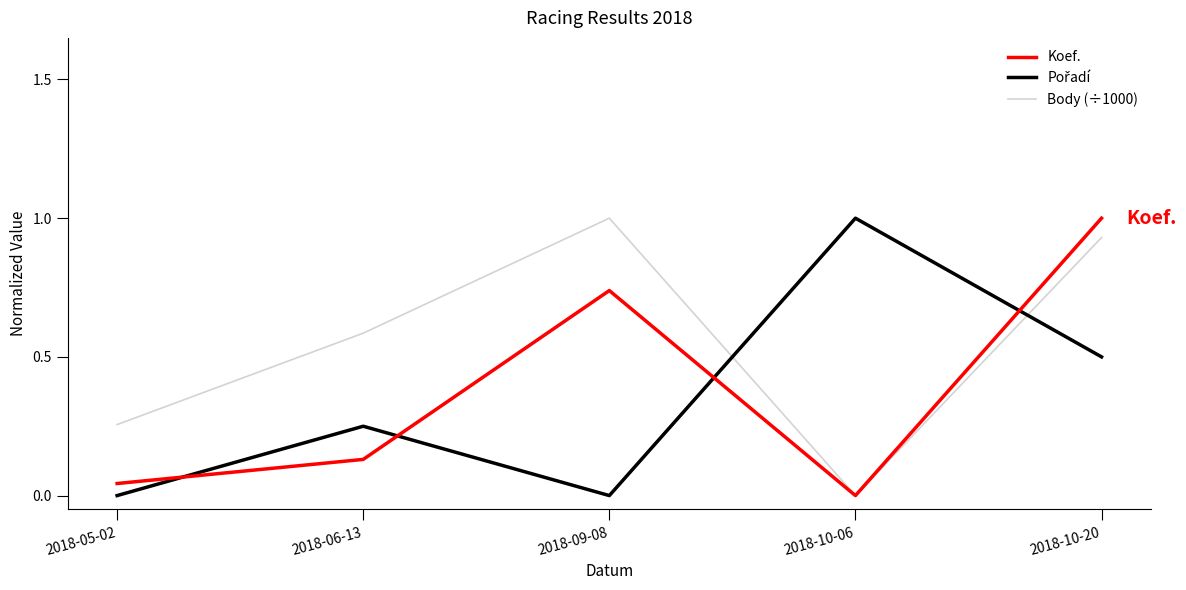

Is this an area chart (filled region under the line)?

No